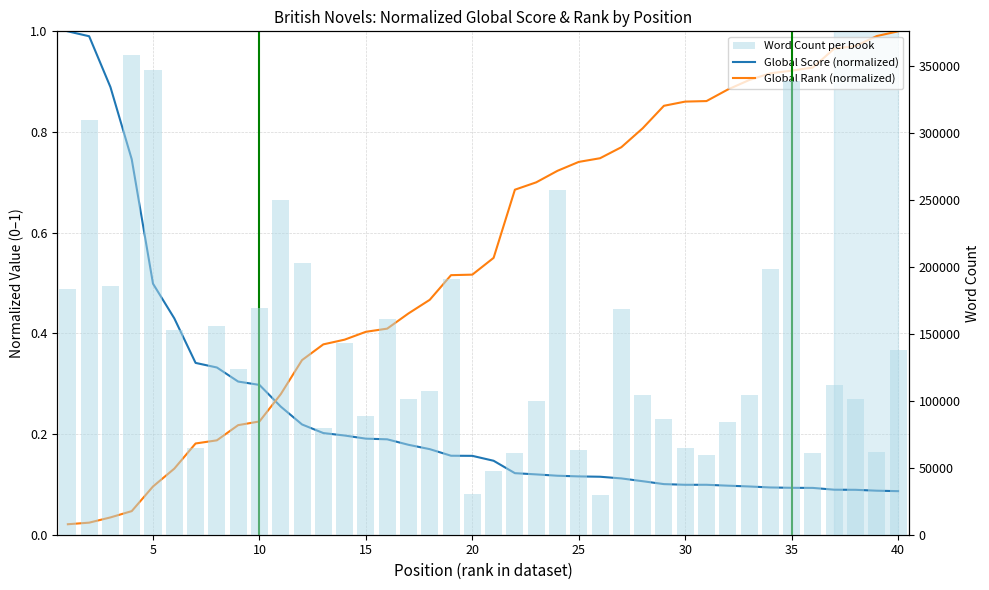

What is the difference between the maximum and minimum values in the Word Count per book series?

328000.0